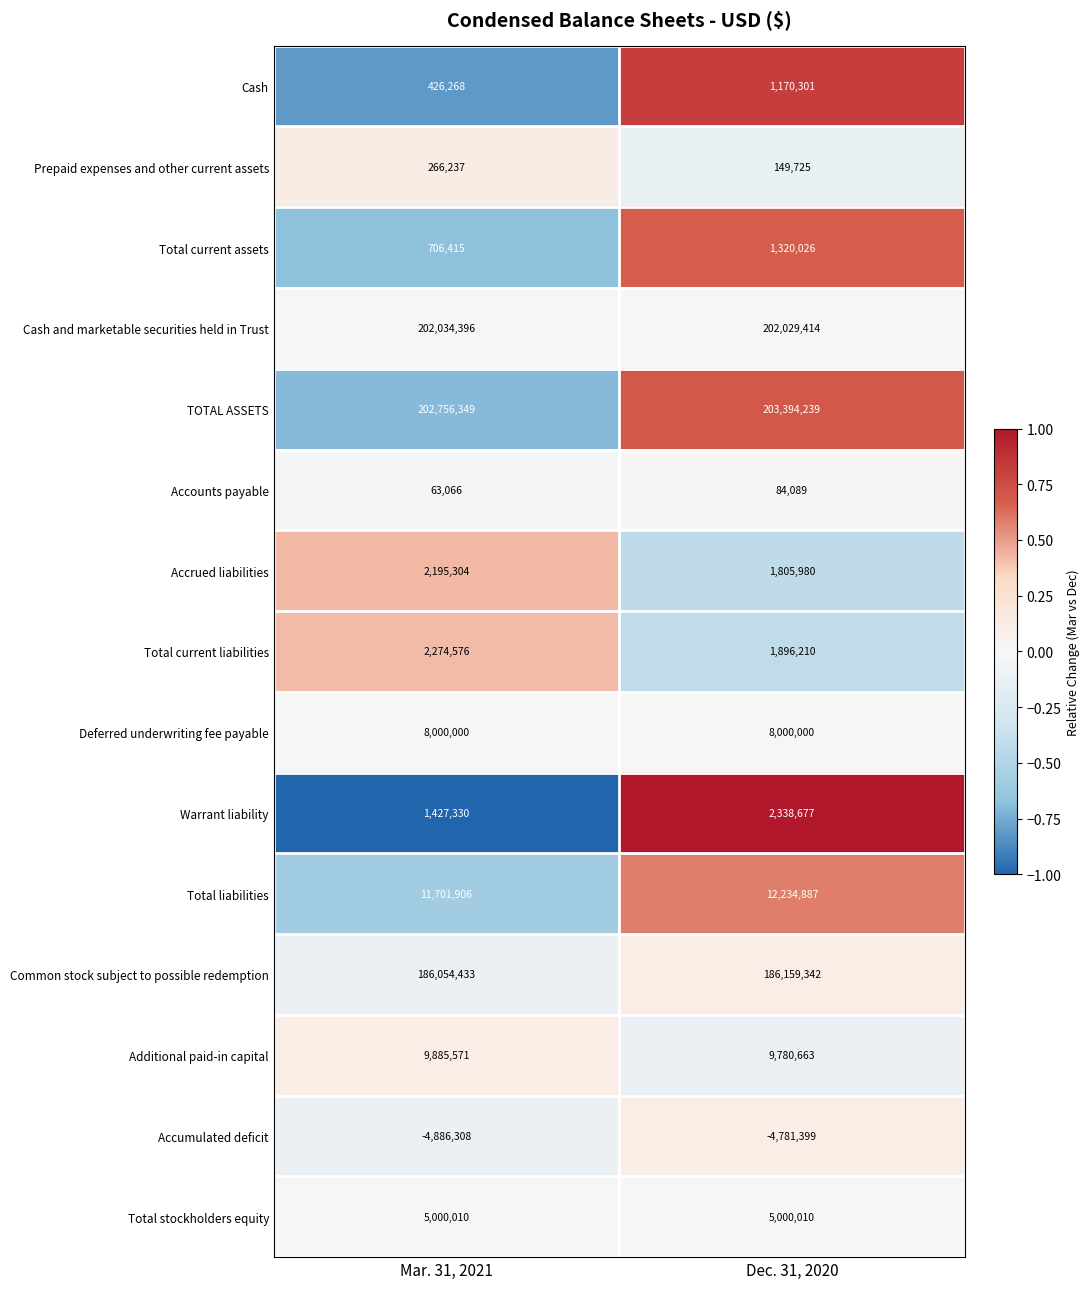

Count the number of data series in this chart.

15